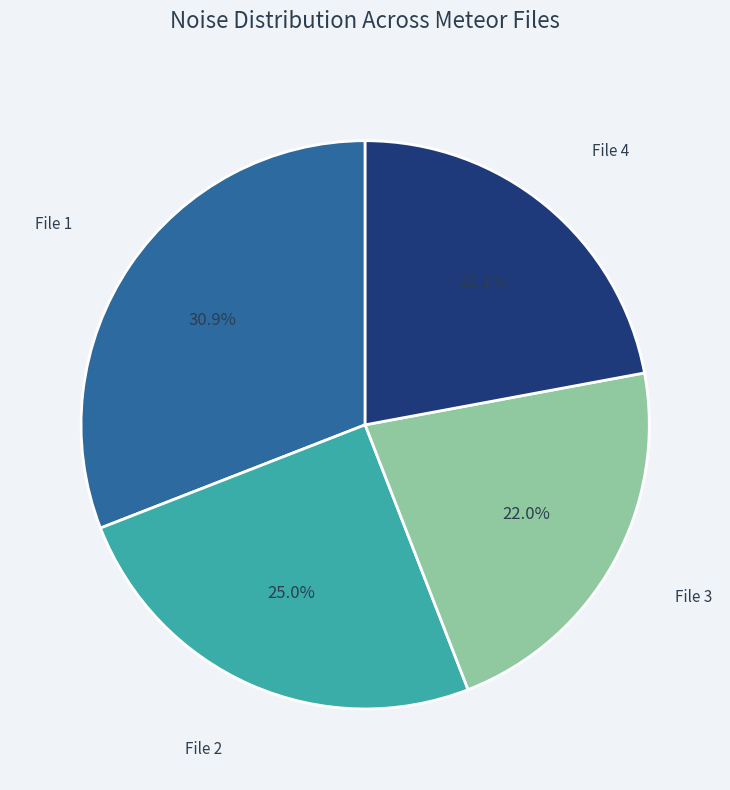

Is the sum of File 4 and File 2 greater than half?

No